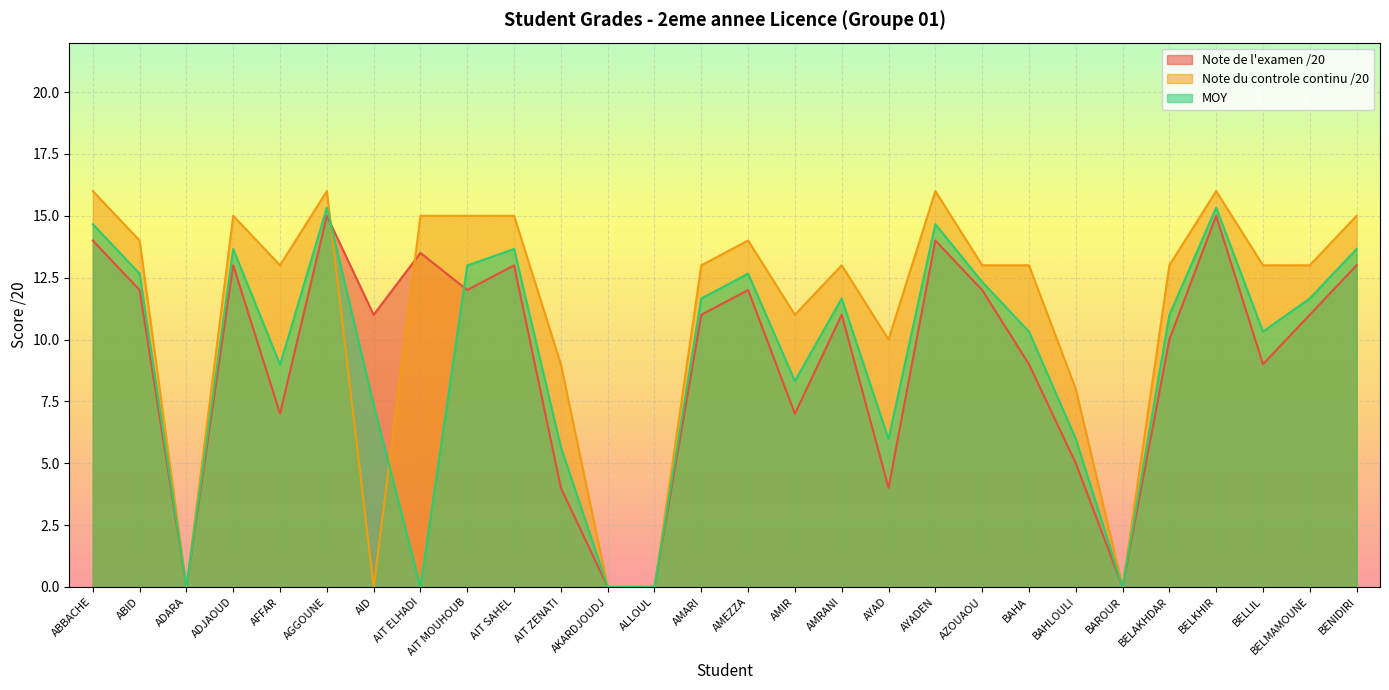

What is the approximate value of MOY at AIT MOUHOUB?

13.0